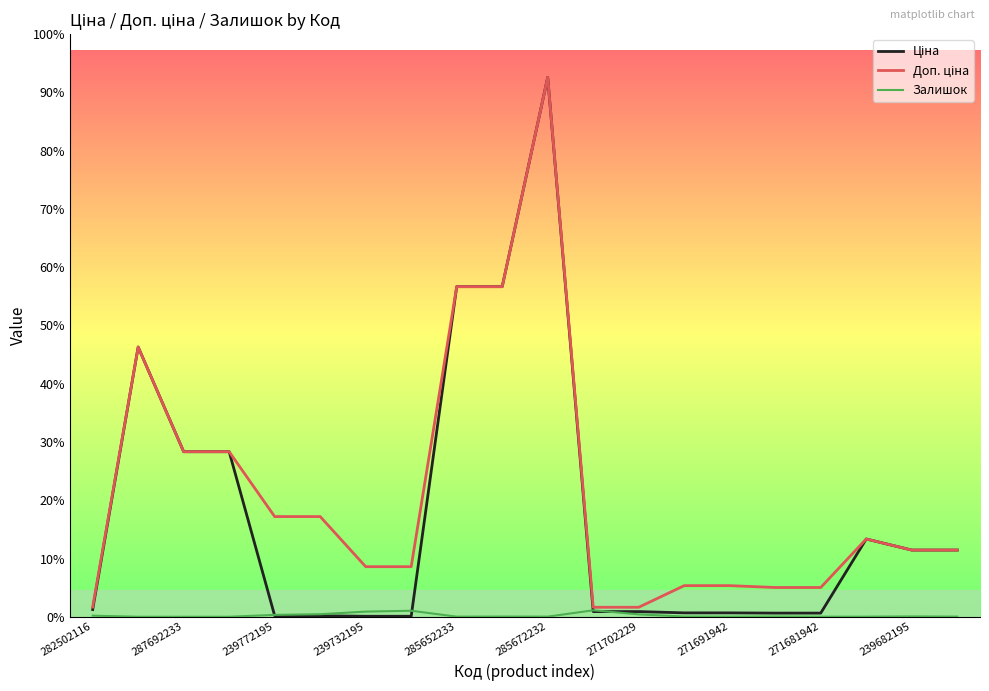

Is this an area chart (filled region under the line)?

No